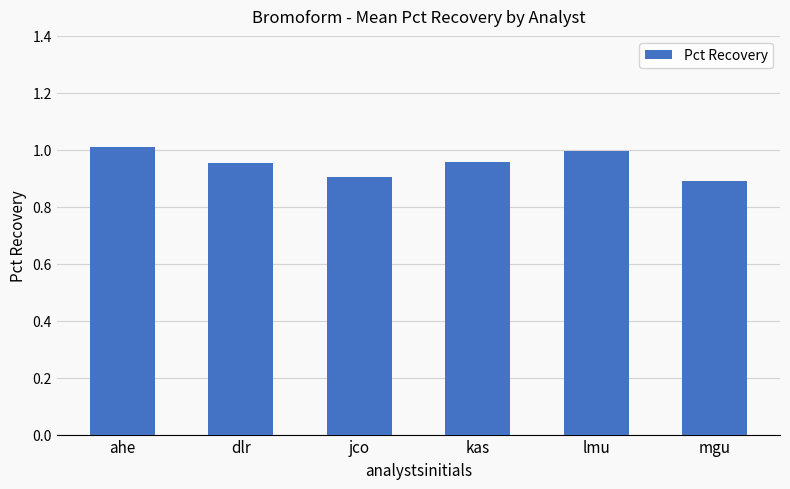

How many categories are shown in the chart?

6